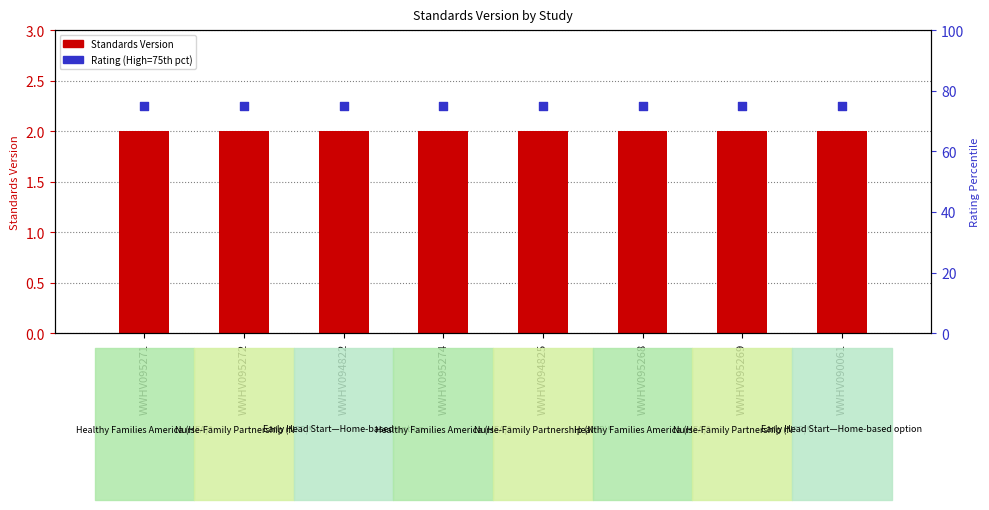

At how many categories does at least one series exceed 34?

8